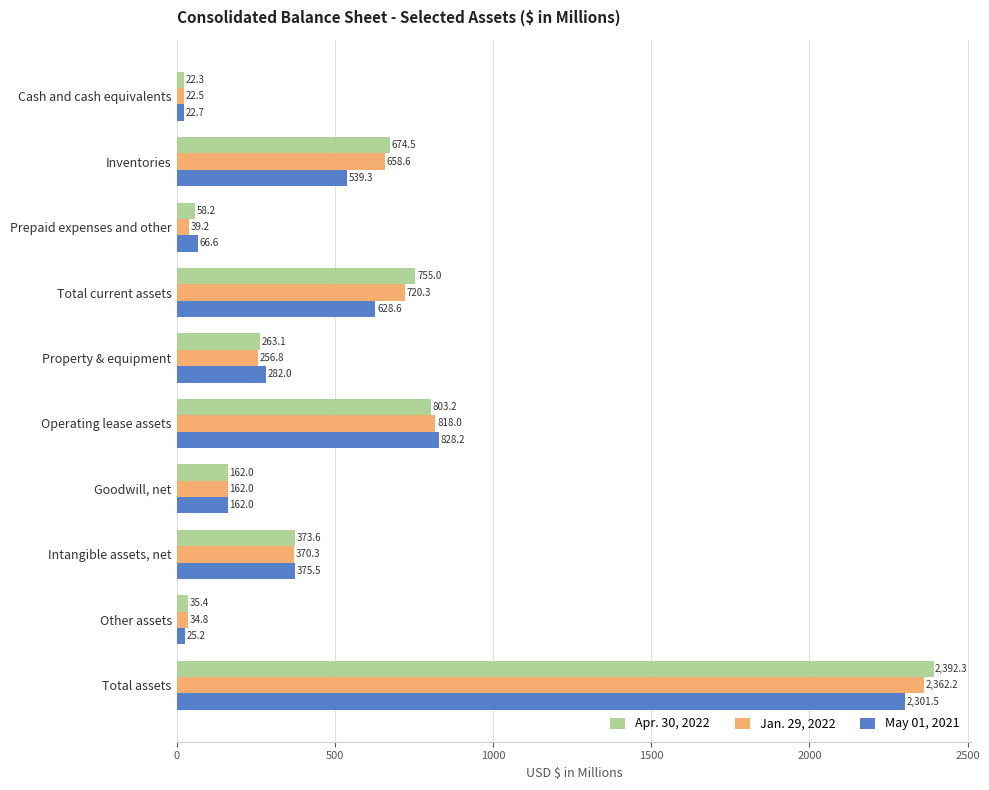

Which series has the largest total across all categories?

Apr. 30, 2022